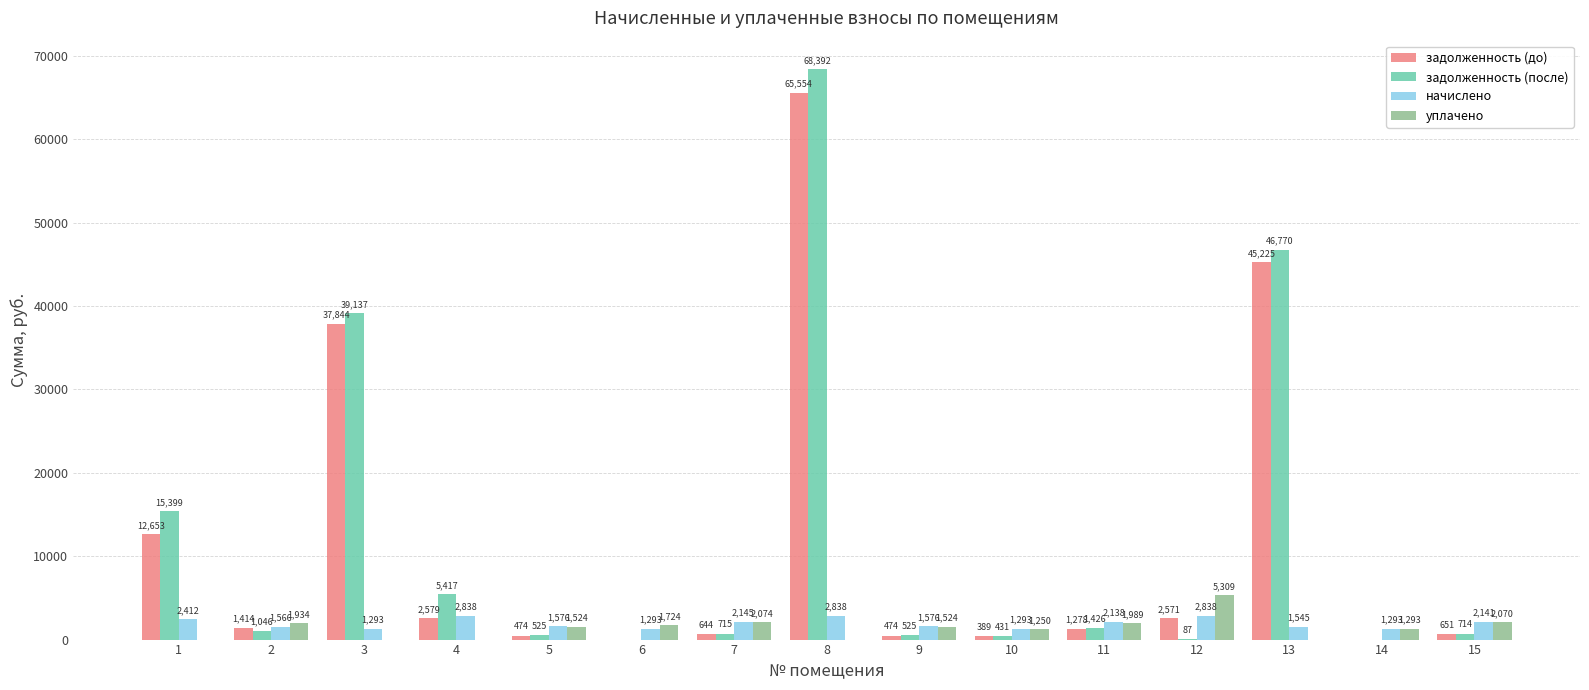

How many values in уплачено are above zero?

10